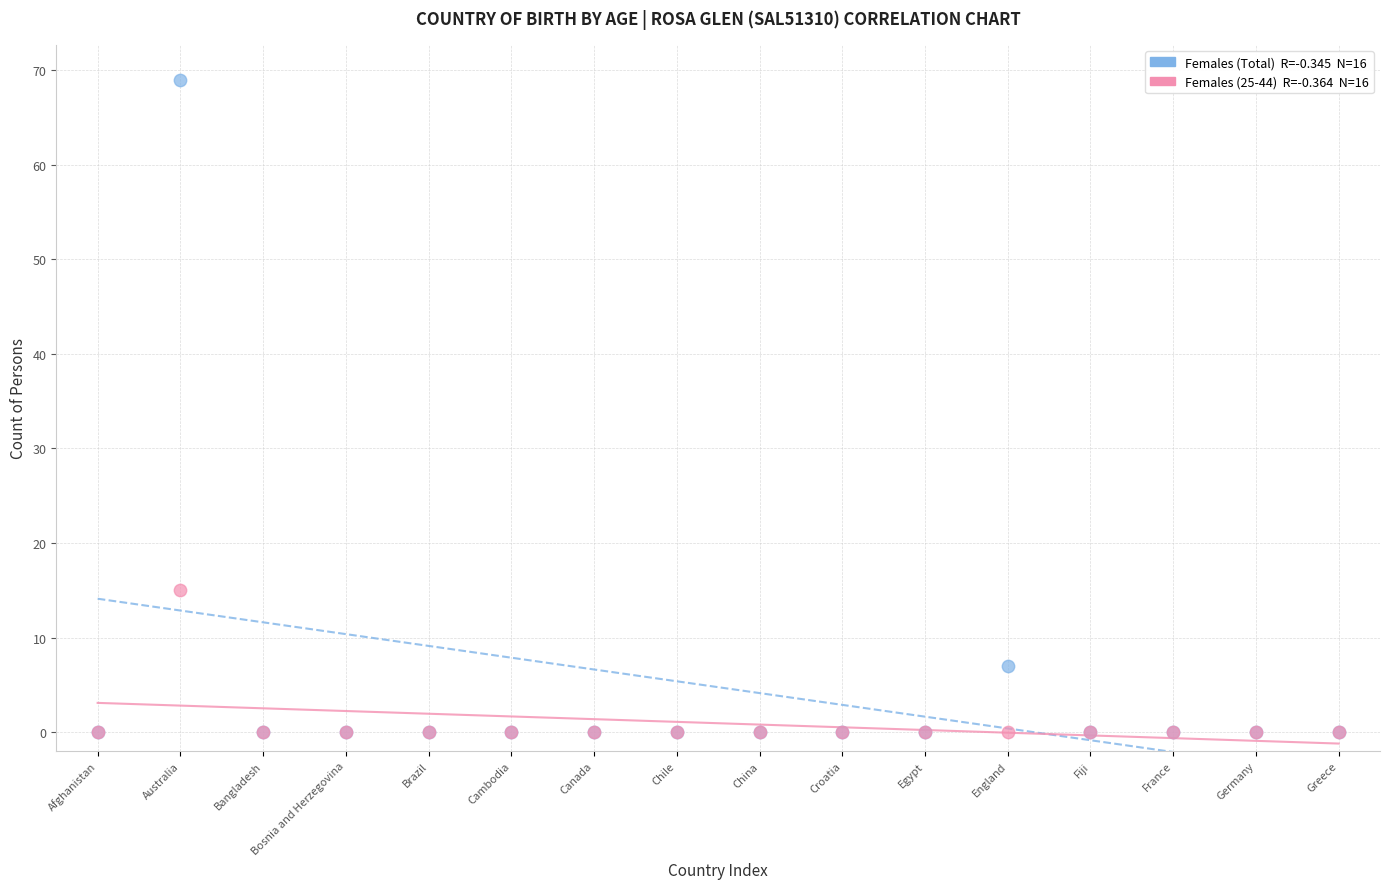

Across all series, what Y value is closest to 34?

15